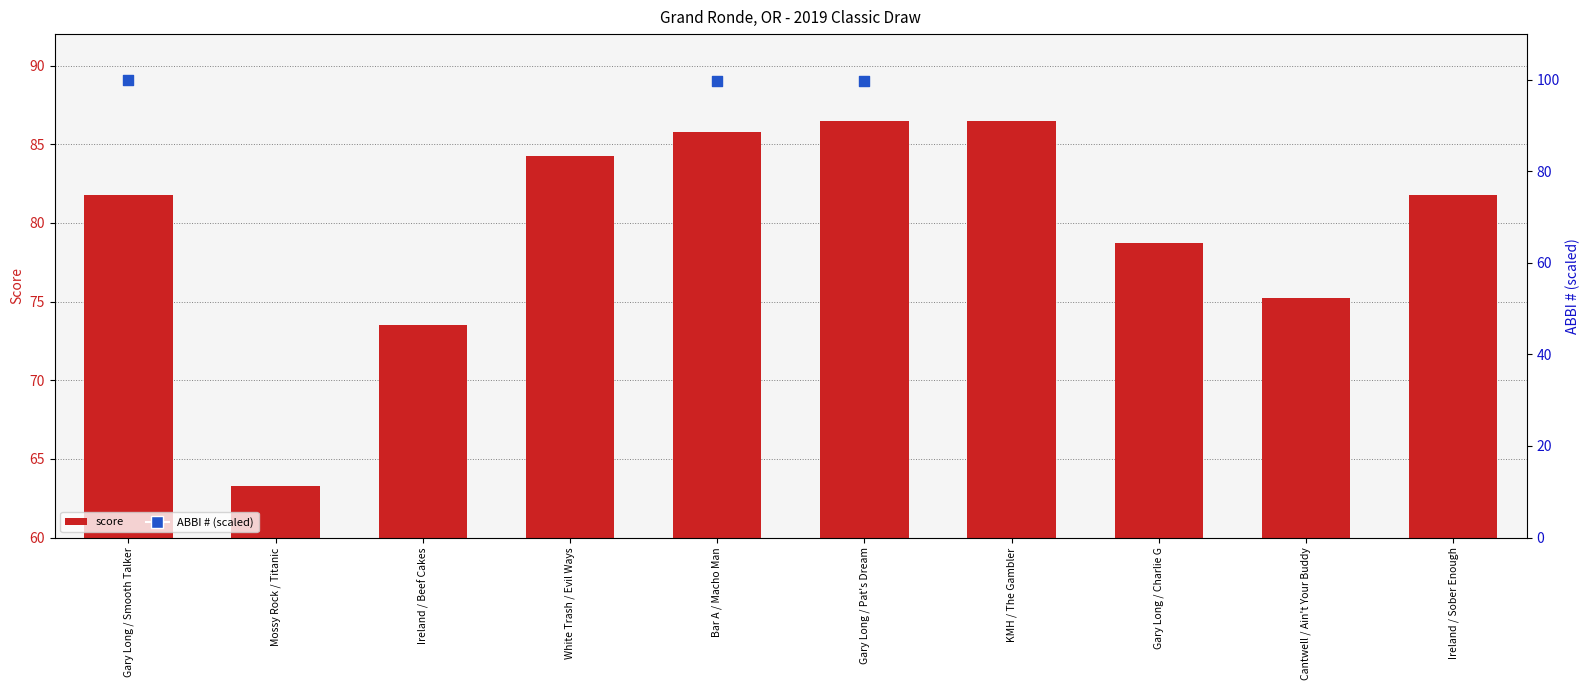

Which has a higher value, Bar A / Macho Man or Gary Long / Charlie G?

Bar A / Macho Man